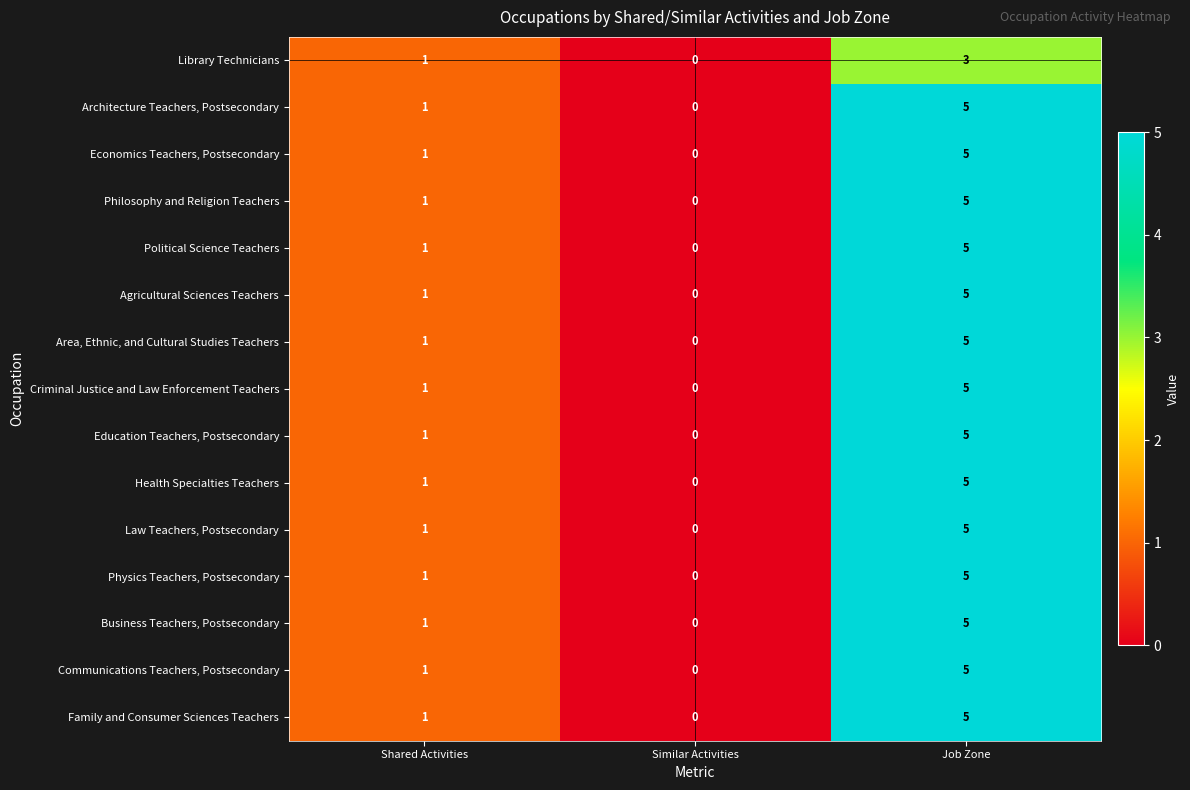

How many data points does each series have?

3